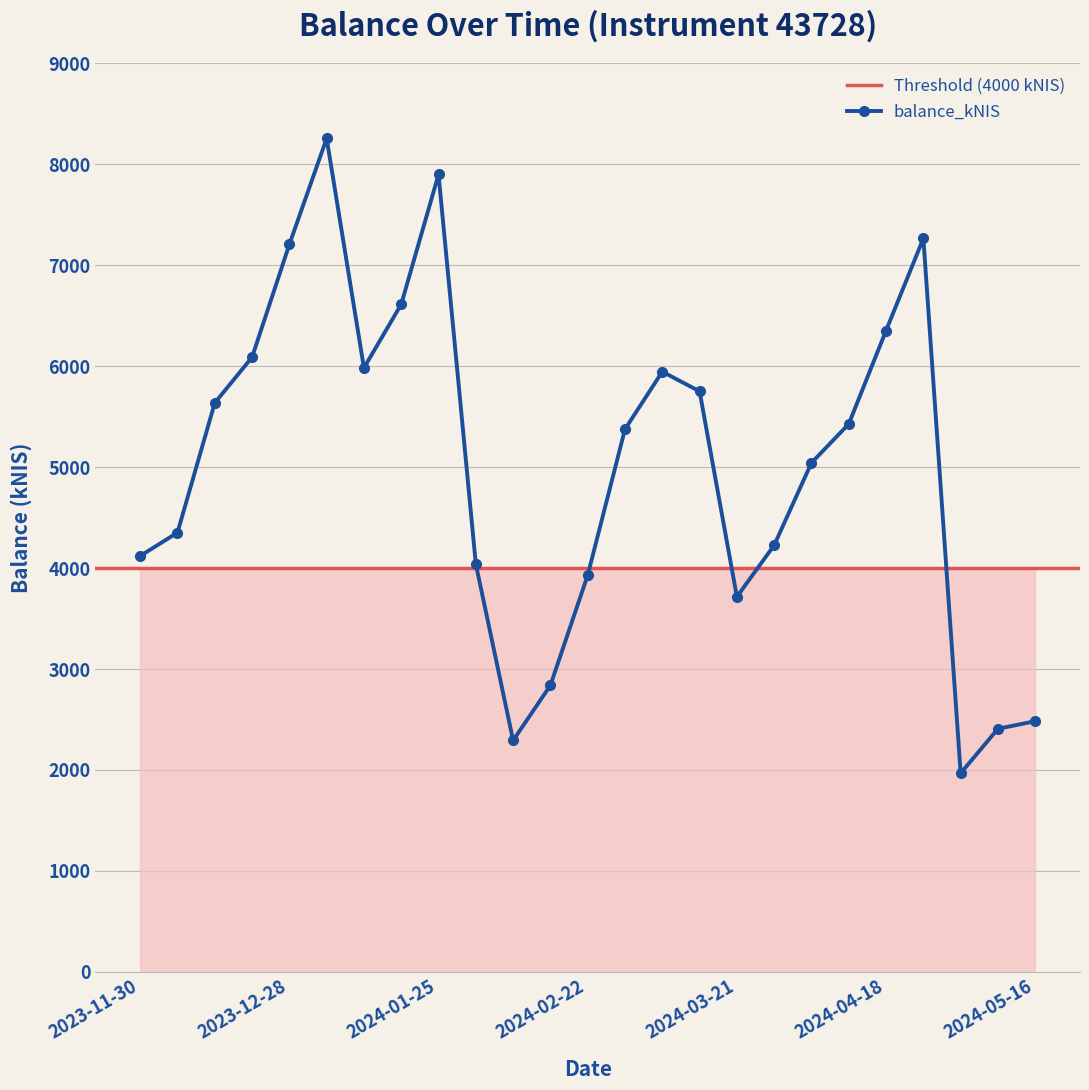

The chart shows a value of 11095.7 at 2024-01-04. True or false?

False